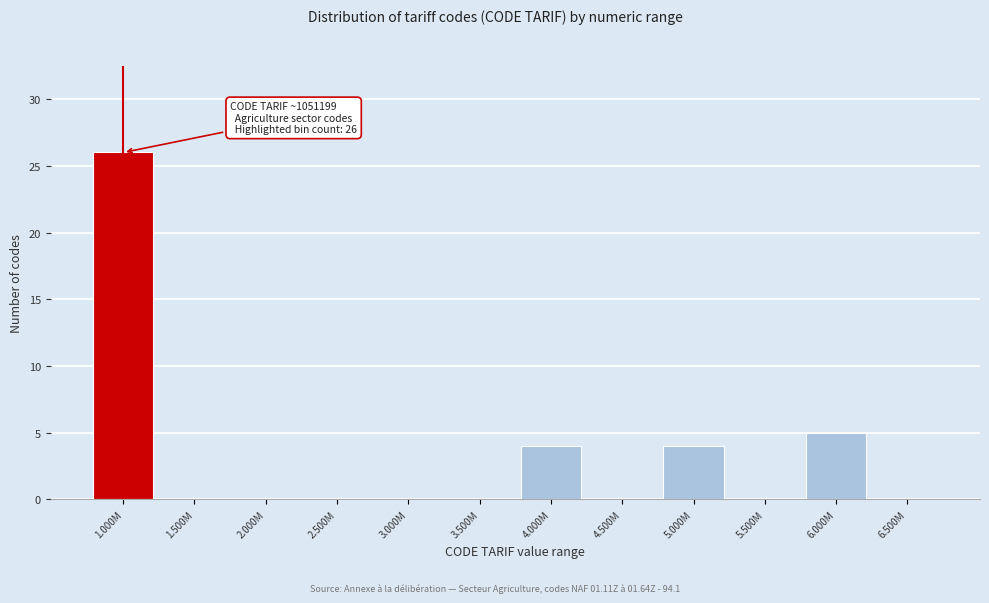

Reading left to right, extract all data points from this chart.

1.000M=26	1.500M=0	2.000M=0	2.500M=0	3.000M=0	3.500M=0	4.000M=4	4.500M=0	5.000M=4	5.500M=0	6.000M=5	6.500M=0